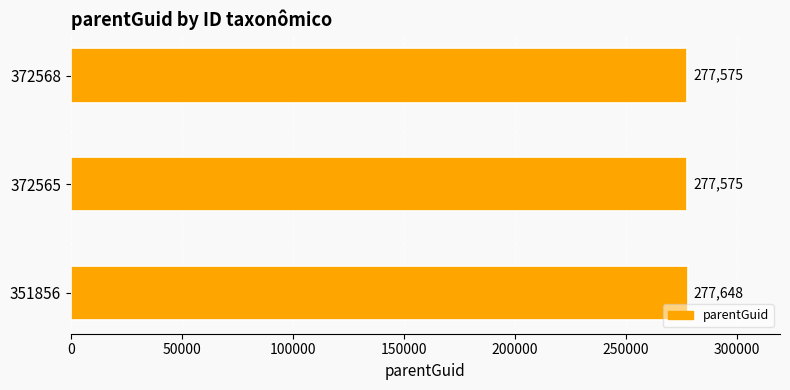

Reading top to bottom, list all the values displayed in this chart.

372568=277575	372565=277575	351856=277648